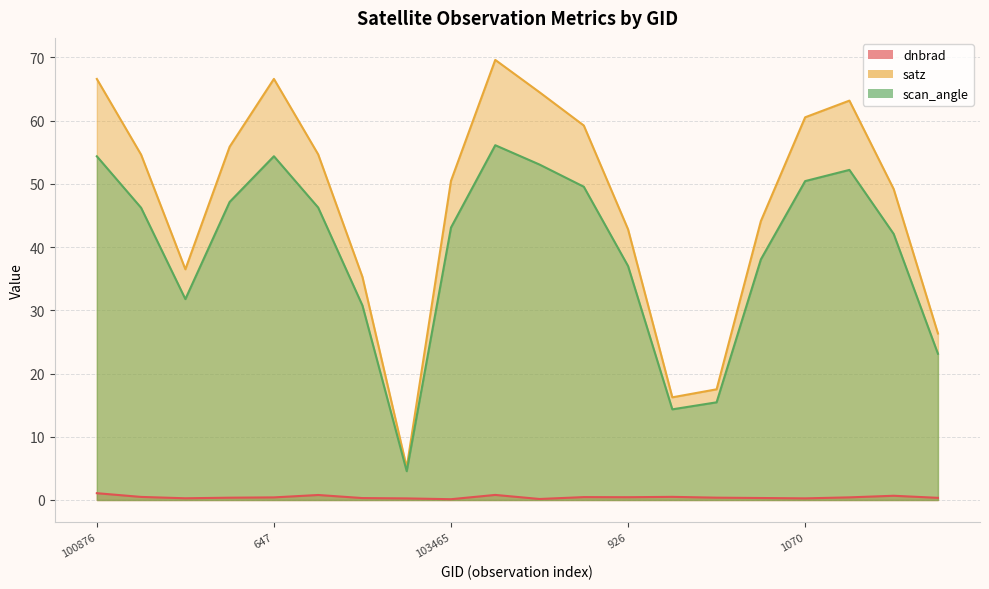

At which category does the chart reach its minimum across all series?

103465